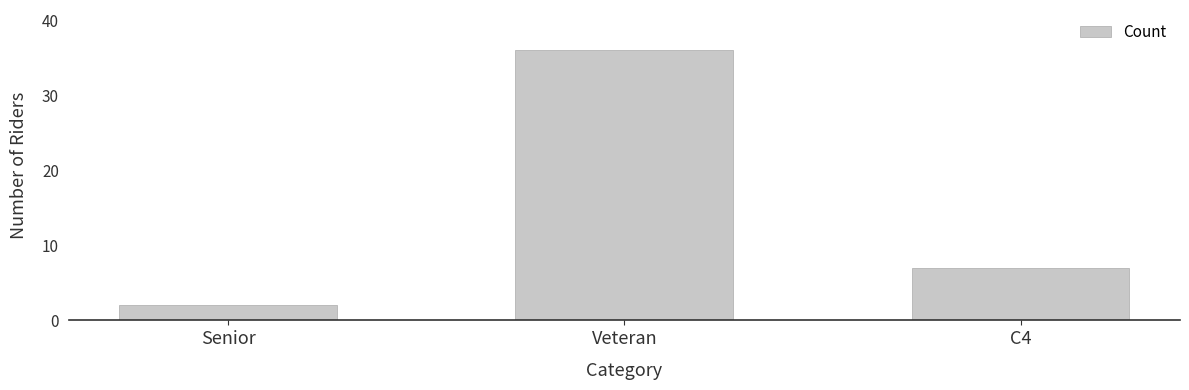

Reading left to right, transcribe all the data shown in this chart.

Senior=2	Veteran=36	C4=7